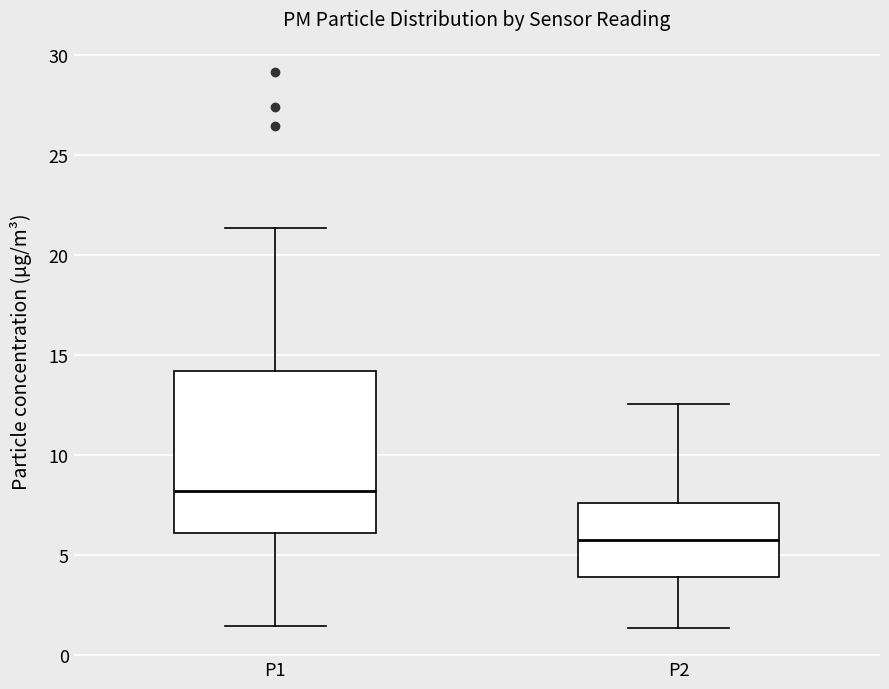

Reading left to right, read every box against the y-axis: the position of its median line, the range the box covers, and the ends of its whiskers. The values are not printed on the chart, so give them approximately, as read against the axis.

P1: median 8.0, box 6.0 to 14.0, whiskers 1.5 to 21.5
P2: median 6.0, box 4.0 to 7.5, whiskers 1.5 to 12.5